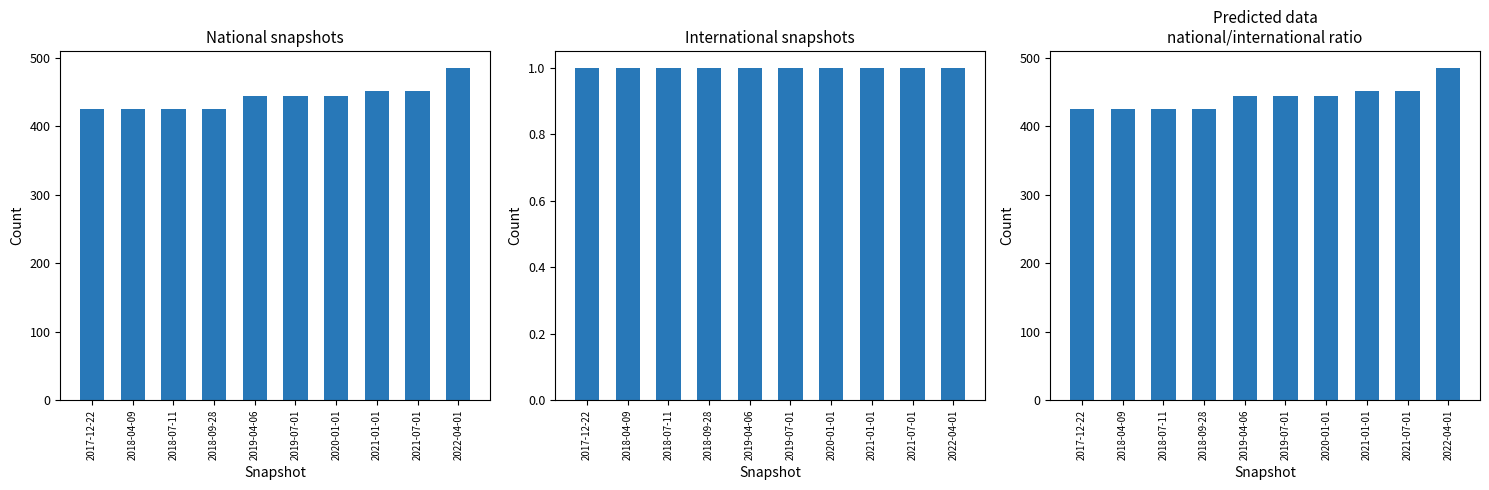

How many series are shown in this chart?

3